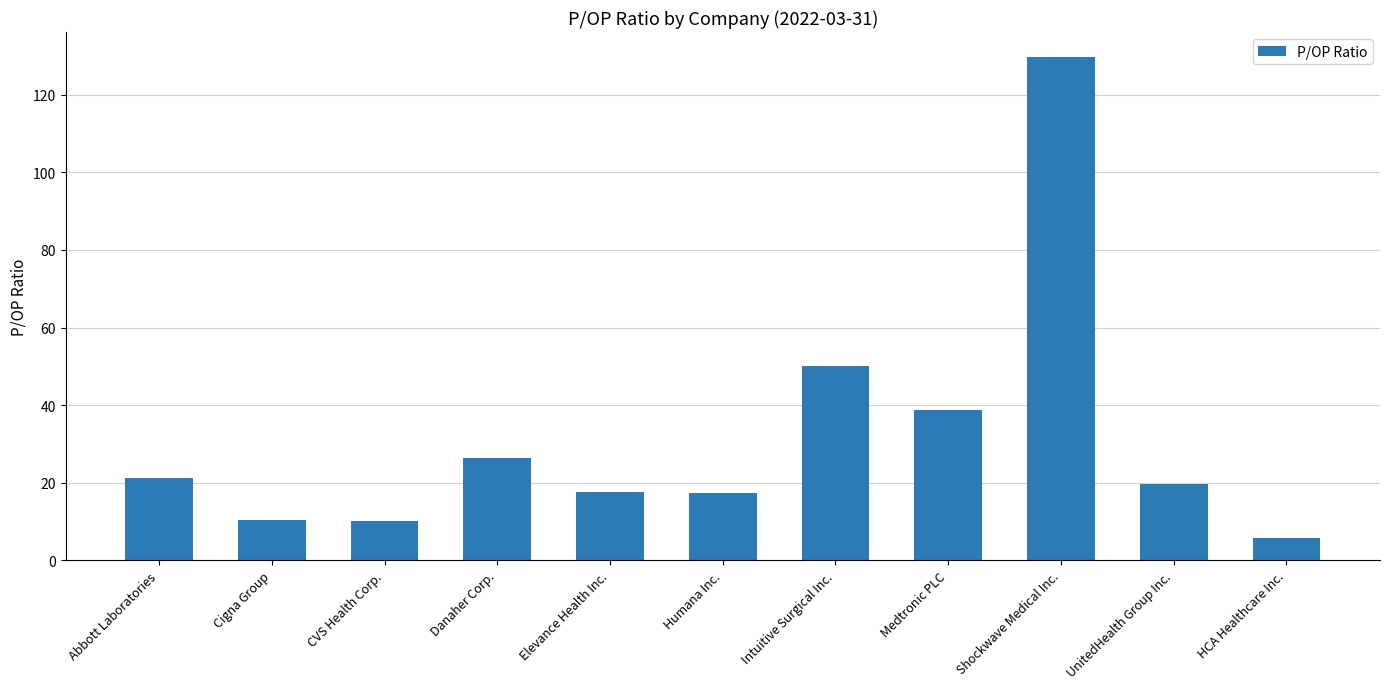

What is the value of the 9th bar from the left?

129.7